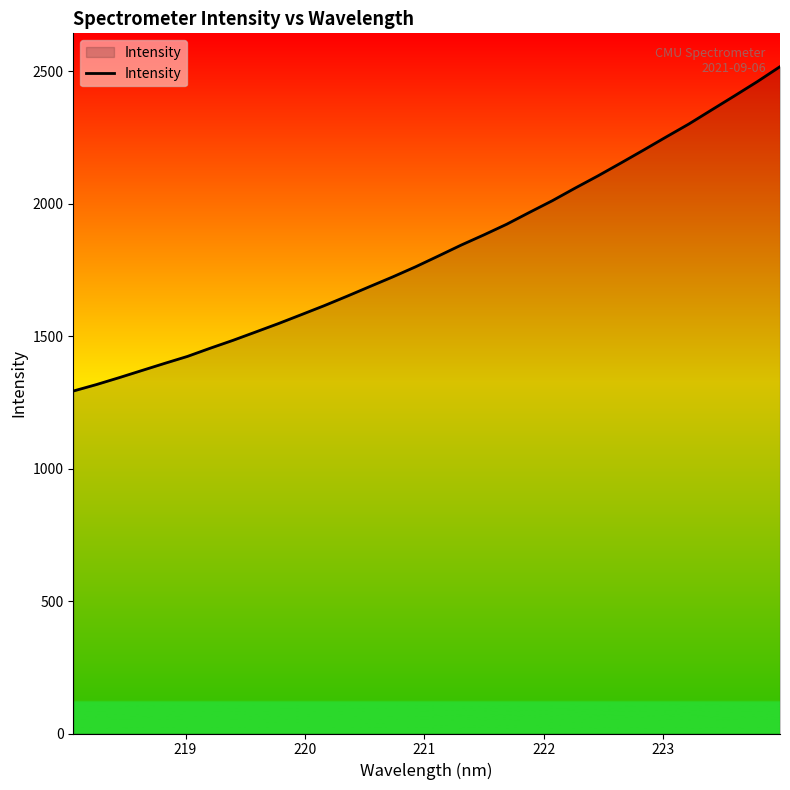

What is the greatest value displayed?

2517.9